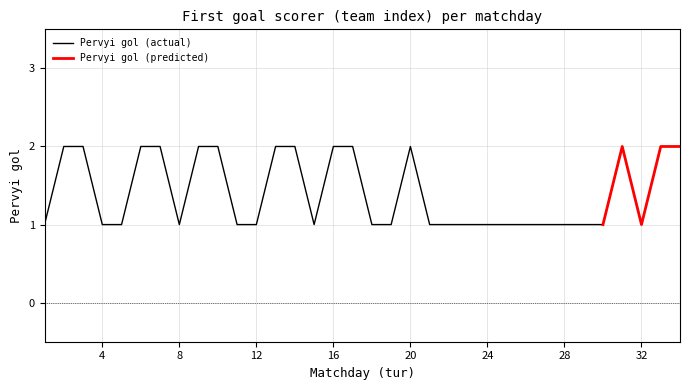

Which has a higher value, 14 or 20?

14